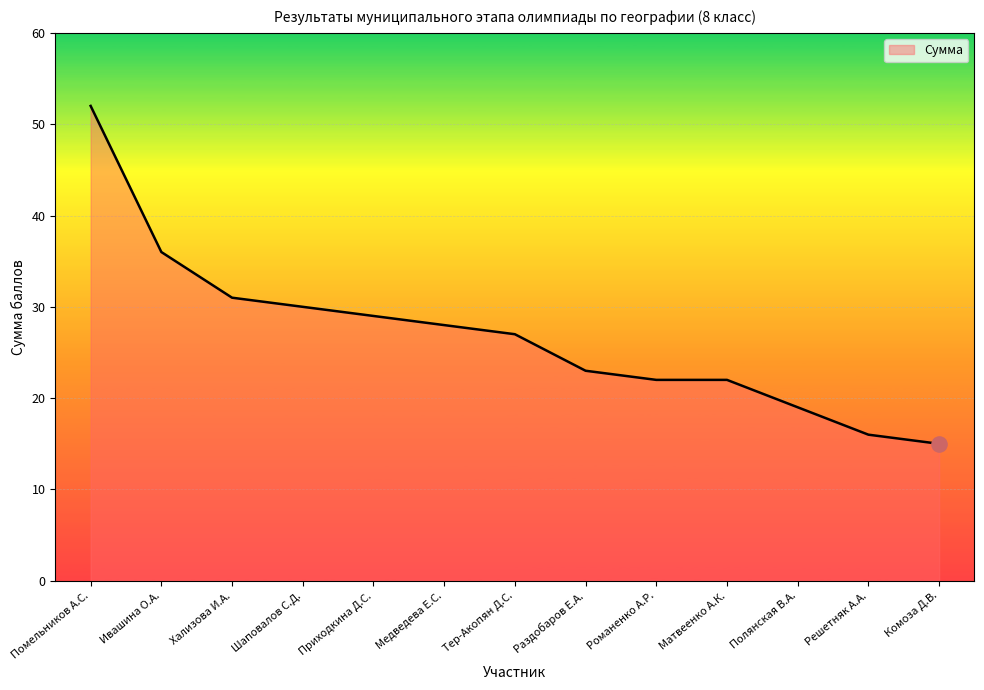

Between Полянская В.А. and Шаповалов С.Д., which is larger?

Шаповалов С.Д.